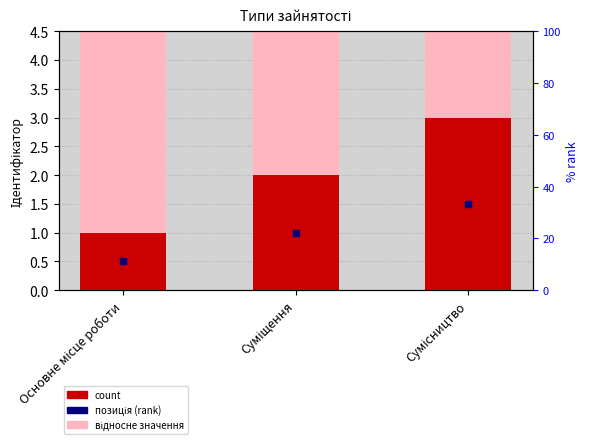

What is the change in value from Основне місце роботи to Сумісництво?

+2